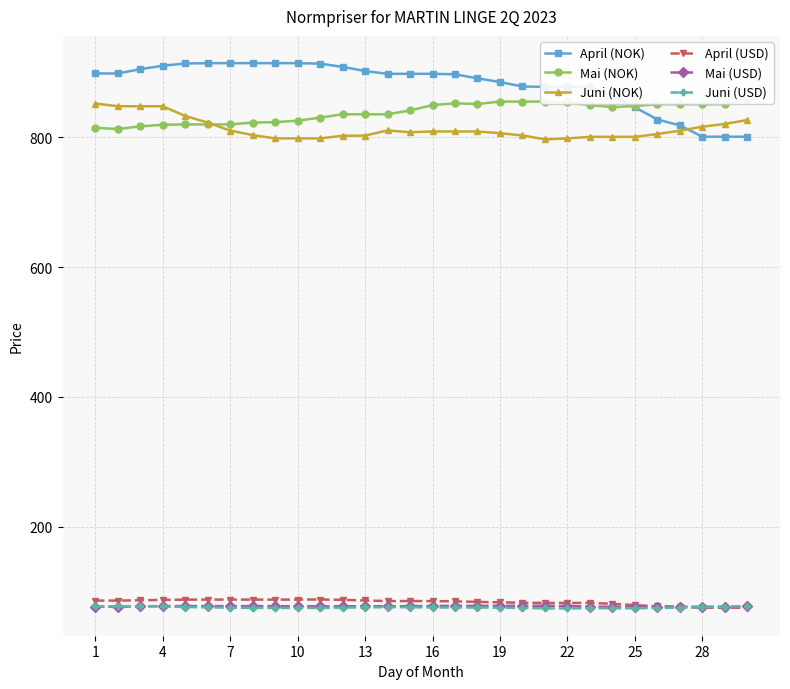

How many data points does each series have?

30